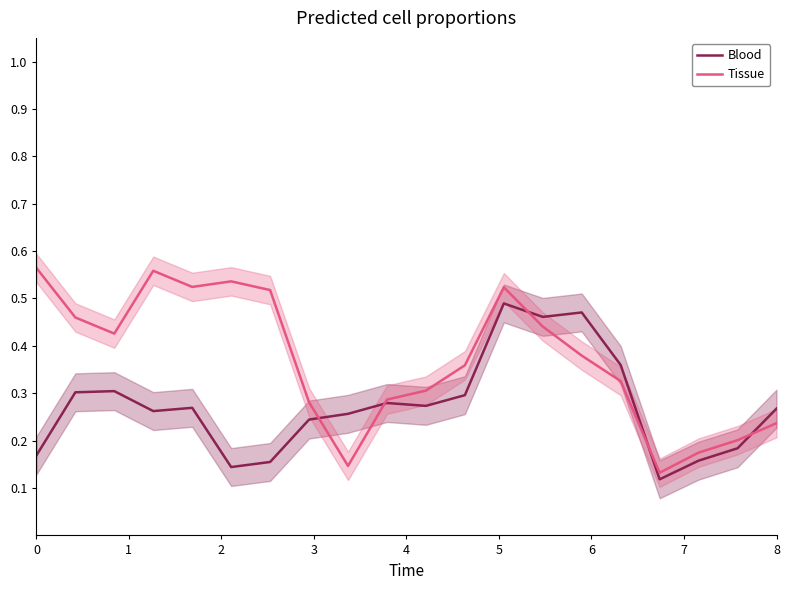

List the series in order of their overall mean, highest first.

Tissue, Blood